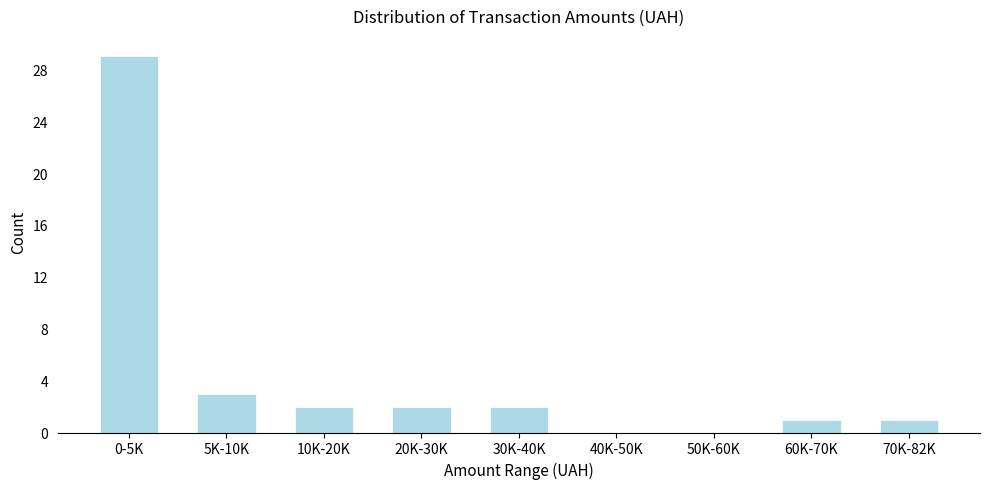

Reading left to right, what are all the values shown in this chart?

0-5K=29	5K-10K=3	10K-20K=2	20K-30K=2	30K-40K=2	40K-50K=0	50K-60K=0	60K-70K=1	70K-82K=1